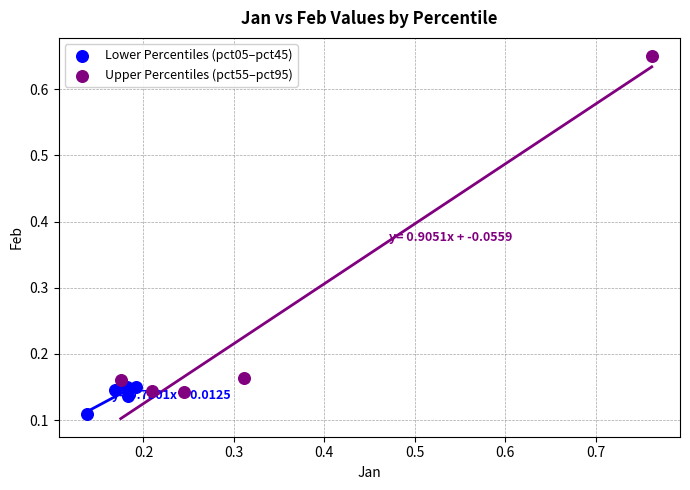

Which series has the widest spread of Y values?

Upper Percentiles (pct55–pct95)